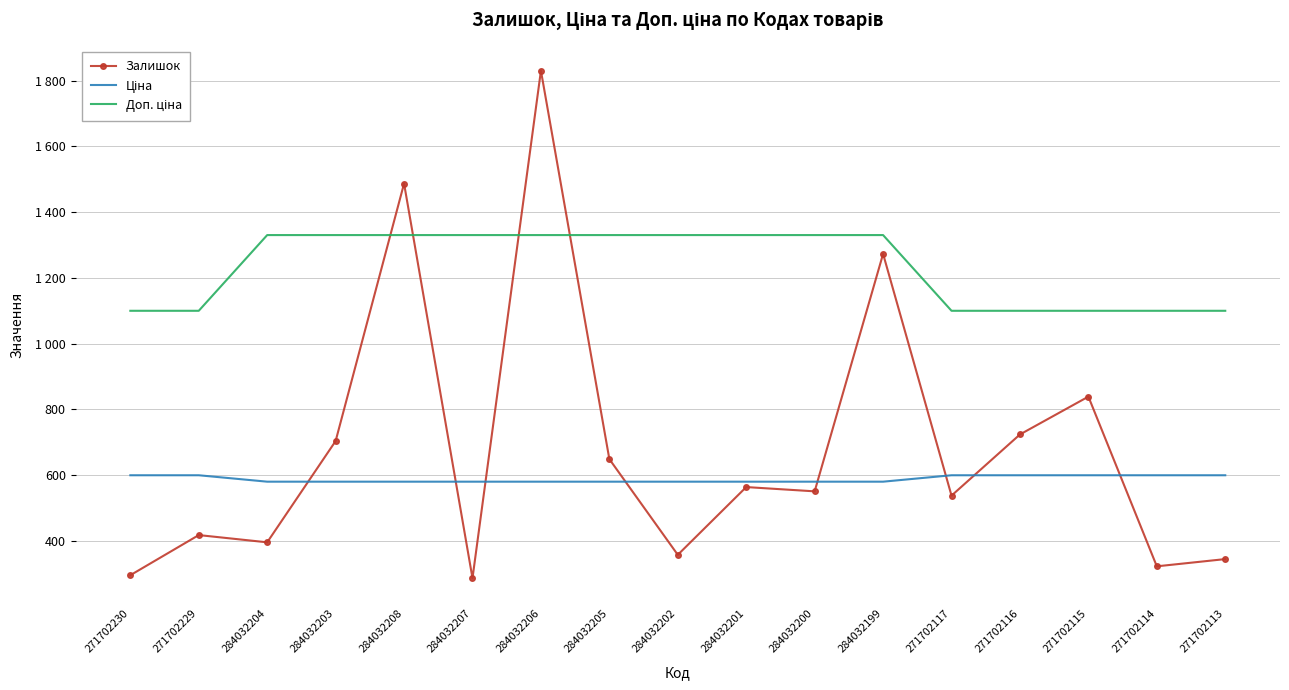

Between 271702117 and 284032201, which is larger?

284032201